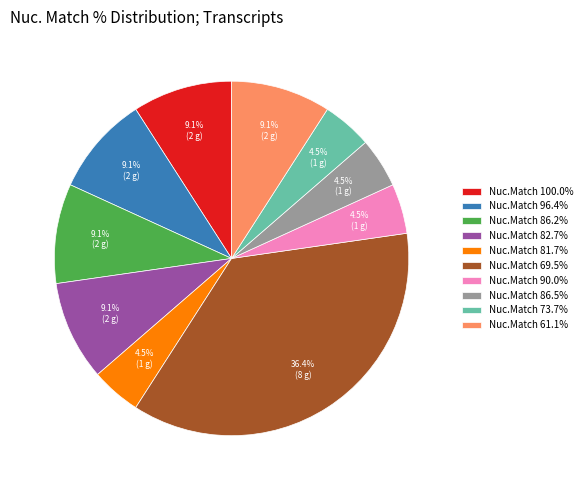

How many segments does this pie chart have?

10